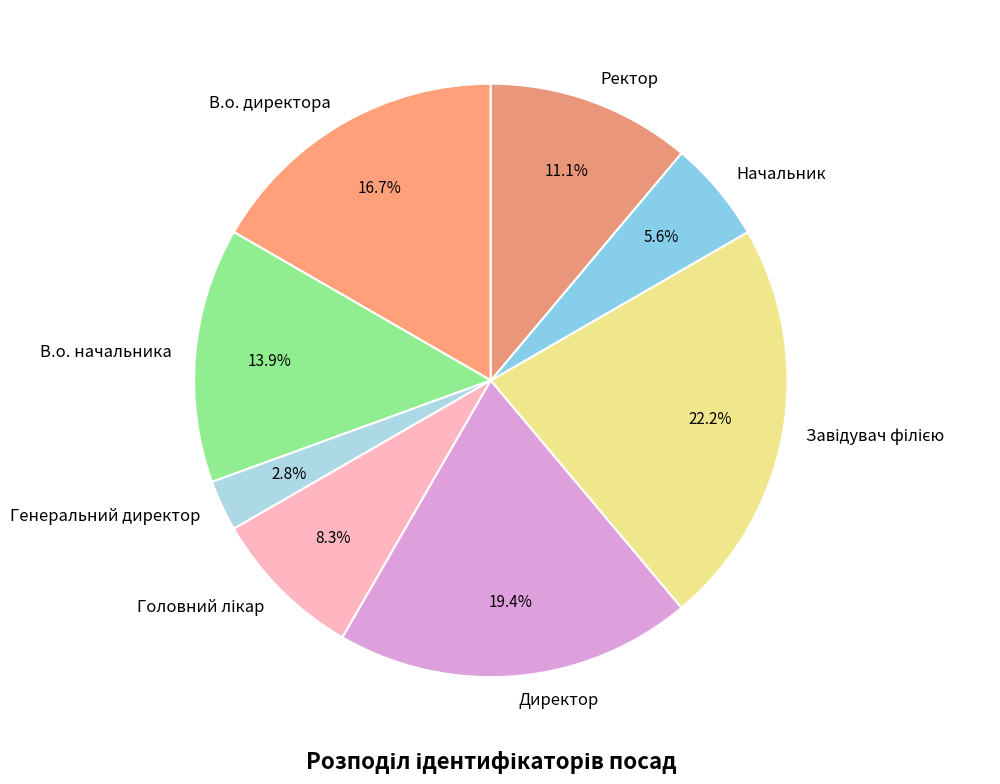

What portion of the pie excludes Начальник?

94.4%